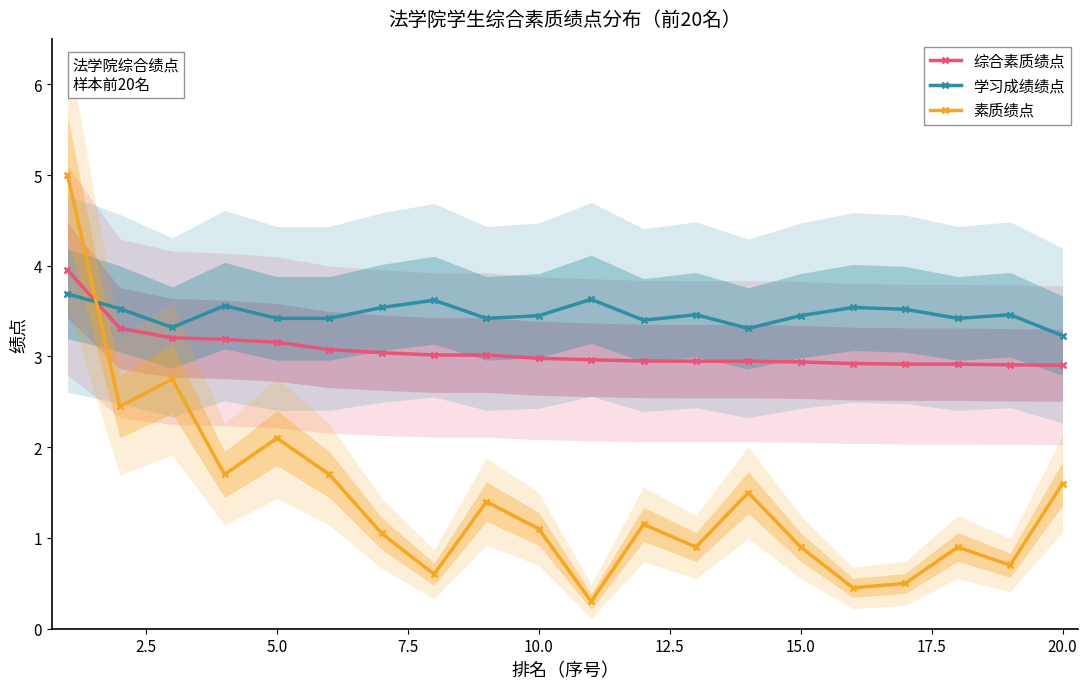

Reading left to right, transcribe all the data shown in this chart.

综合素质绩点: 4.0	3.3	3.2	3.2	3.2	3.1	3.0	3.0	3.0	3.0	3.0	3.0	2.9	2.9	2.9	2.9	2.9	2.9	2.9	2.9
学习成绩绩点: 3.7	3.5	3.3	3.6	3.4	3.4	3.5	3.6	3.4	3.5	3.6	3.4	3.5	3.3	3.5	3.5	3.5	3.4	3.5	3.2
素质绩点: 5.0	2.5	2.8	1.7	2.1	1.7	1.1	0.6	1.4	1.1	0.3	1.1	0.9	1.5	0.9	0.5	0.5	0.9	0.7	1.6